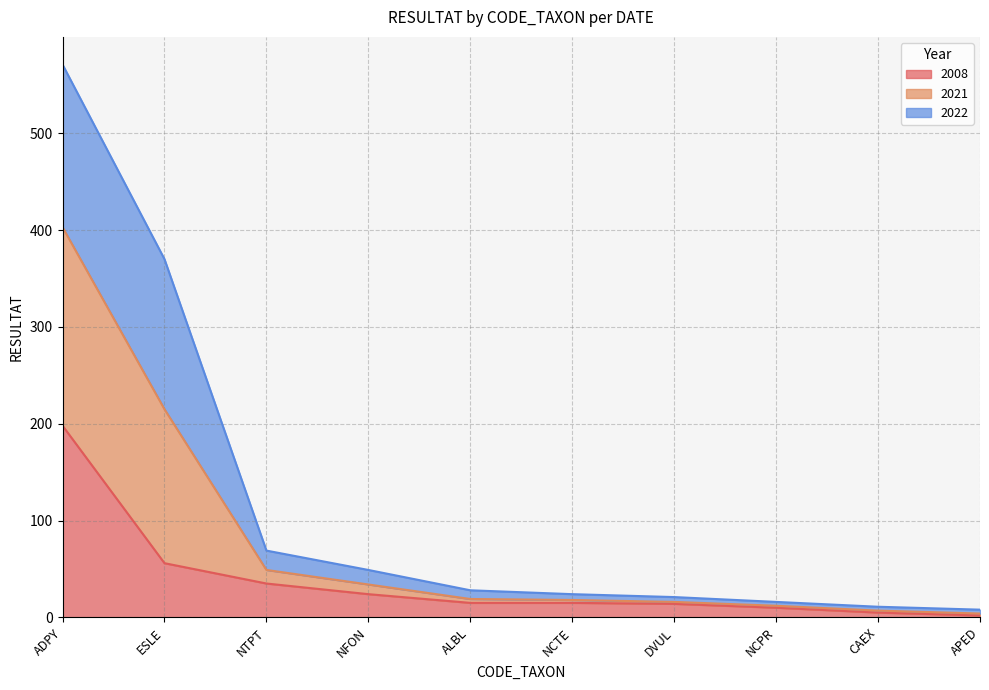

What is the maximum value for 2008?

198